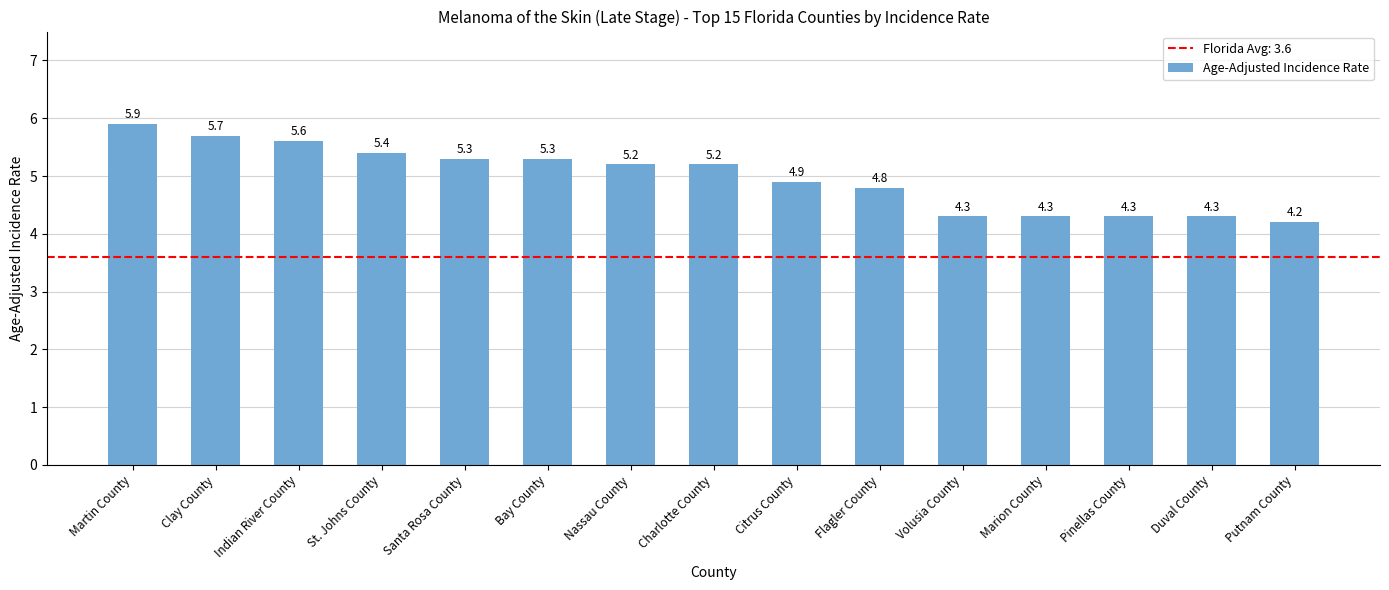

What position from the right is Pinellas County?

3